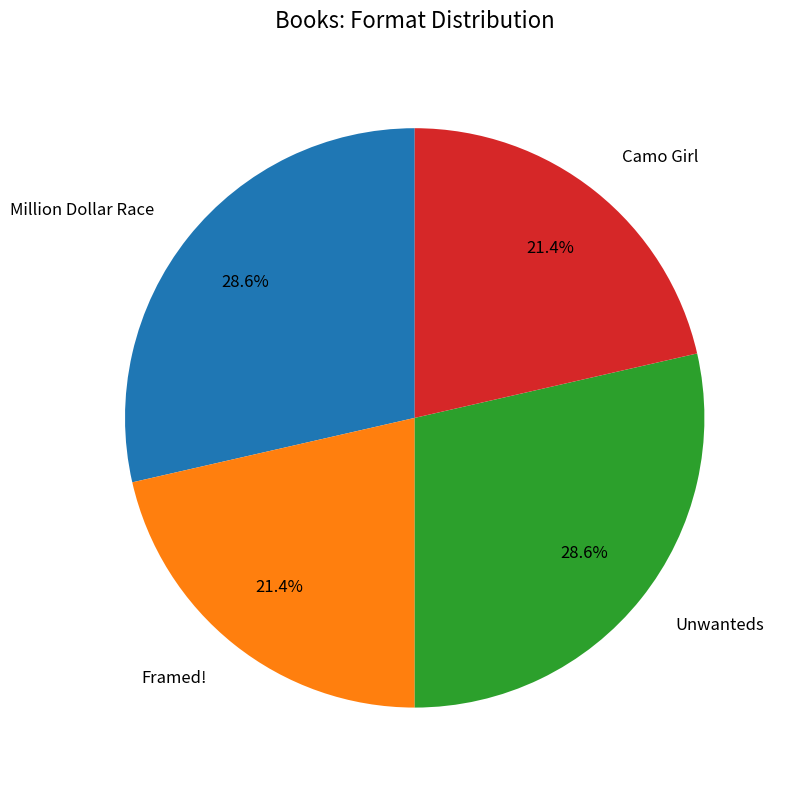

What percentage is the Framed! slice, to the nearest percent?

21%